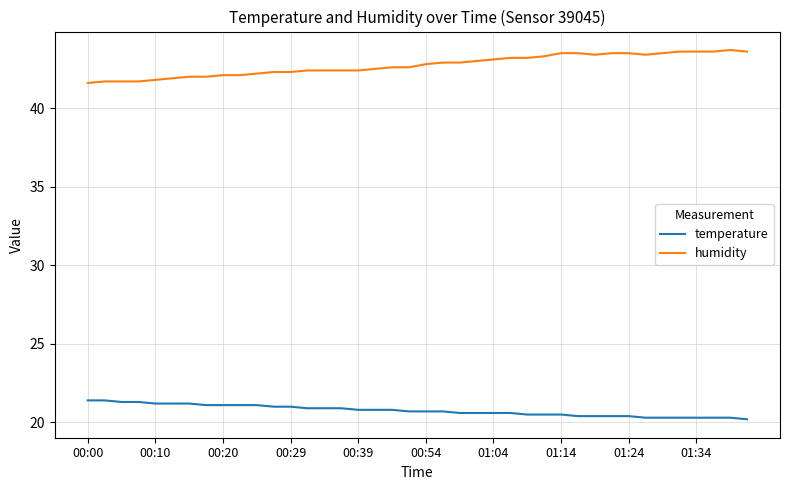

Rank the series by their average value, from highest to lowest.

humidity, temperature